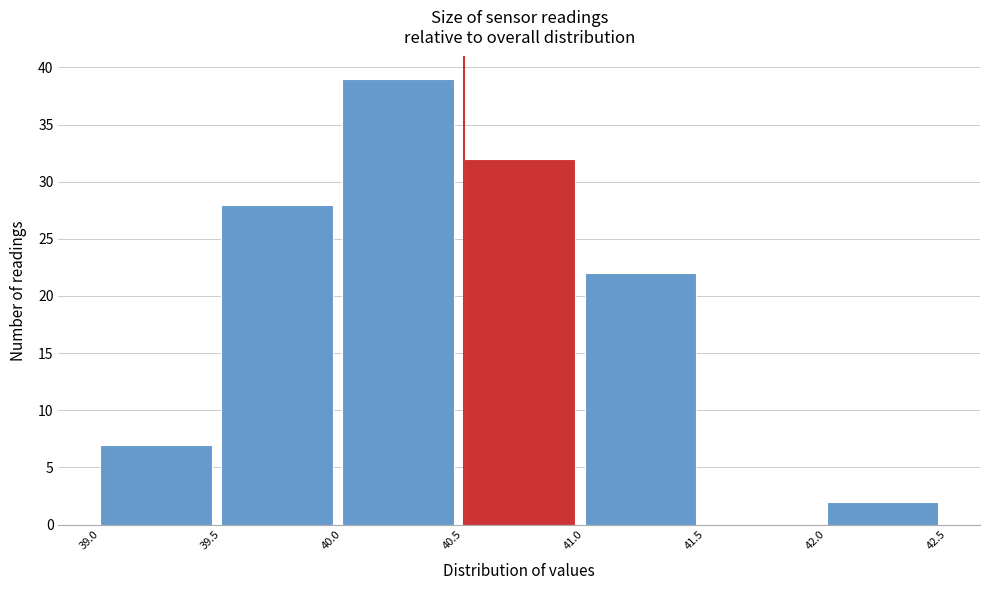

Over which range of the x-axis is the bar tallest?

40.0 to 40.5